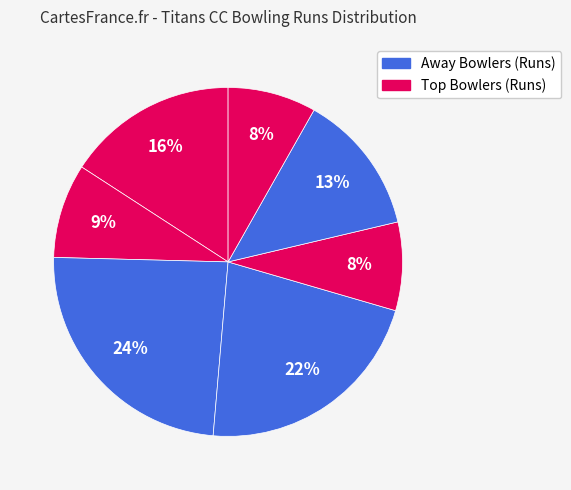

How many slices are in this pie chart?

7